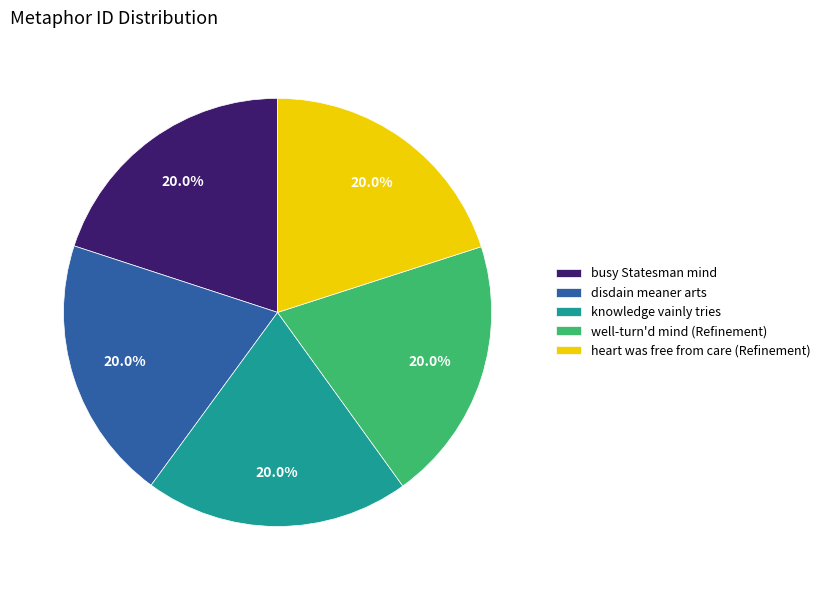

Approximately how many times larger is the value at knowledge vainly tries compared to well-turn'd mind (Refinement)?

1.0